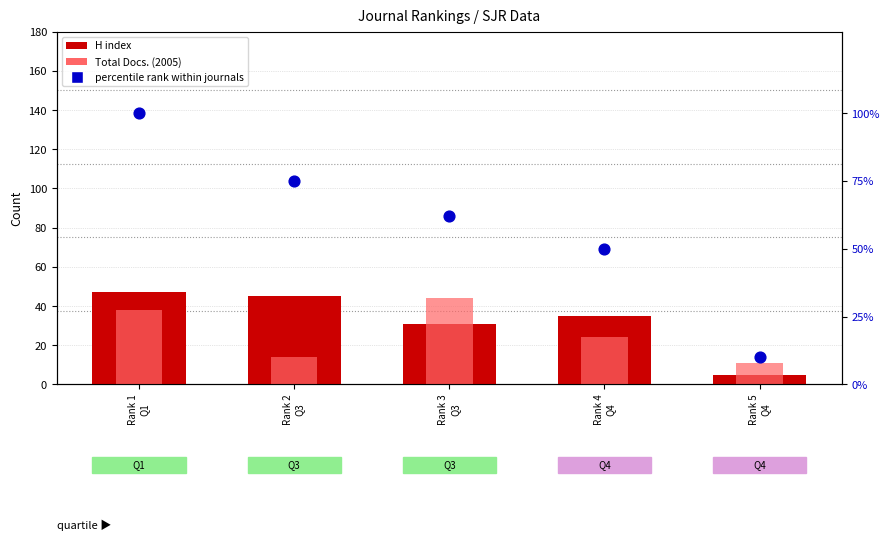

Which series has the largest total across all categories?

percentile rank within journals